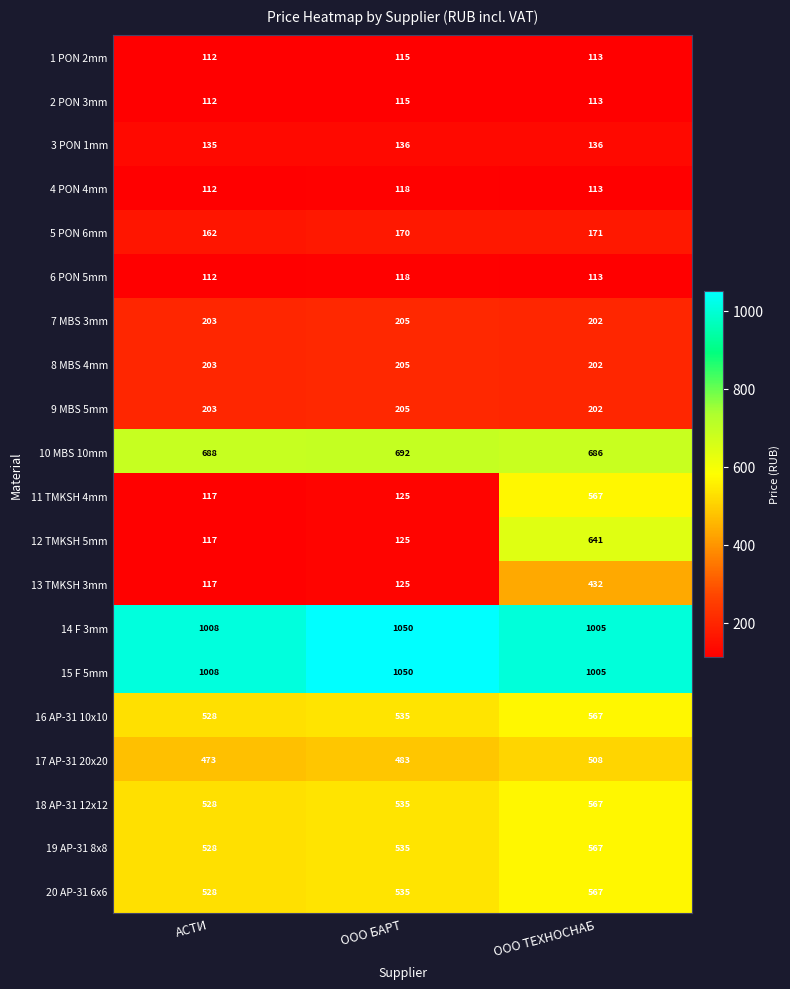

The 20 AP-31 6x6 series shows 115 at АСТИ. True or false?

False